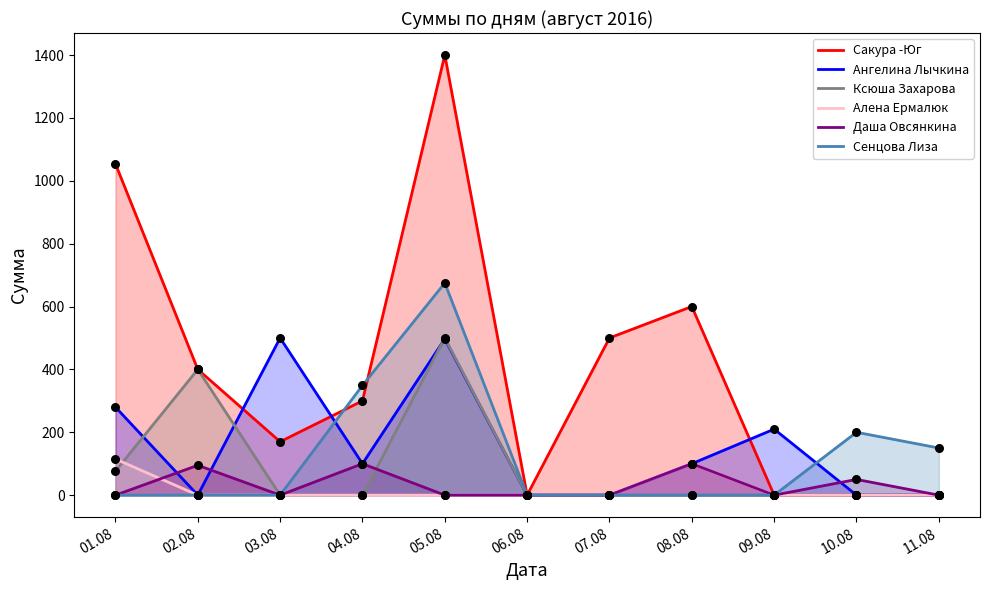

Which series reaches the minimum Y coordinate?

Сакура -Юг